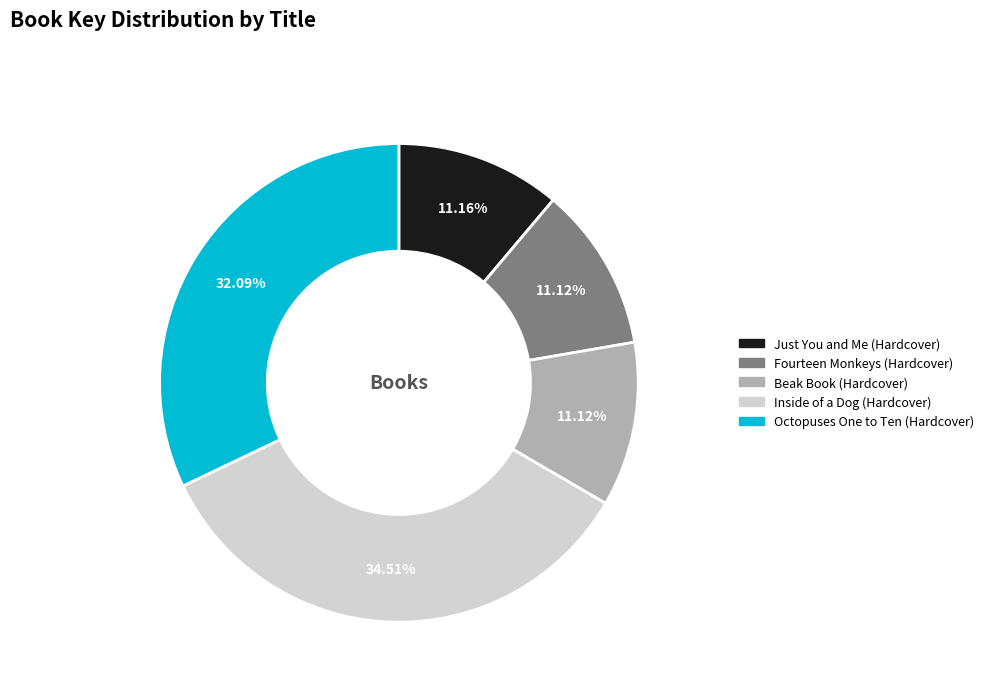

To the nearest percent, what portion does Octopuses One to Ten (Hardcover) represent?

32%